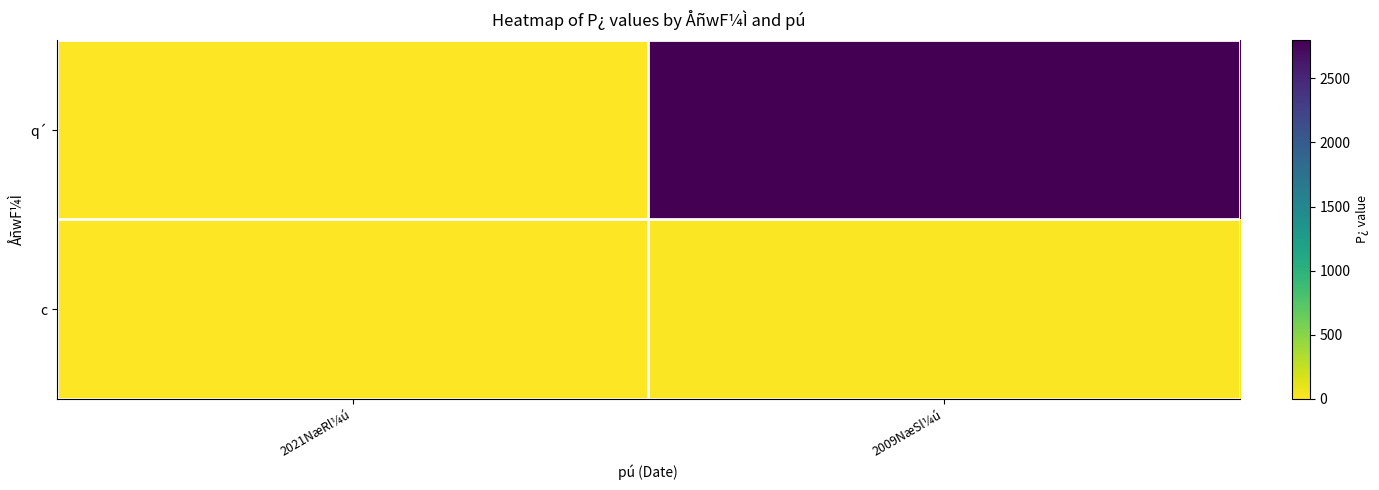

What is the difference between the highest and lowest values at 2009NæSl¼ú?

2783.5